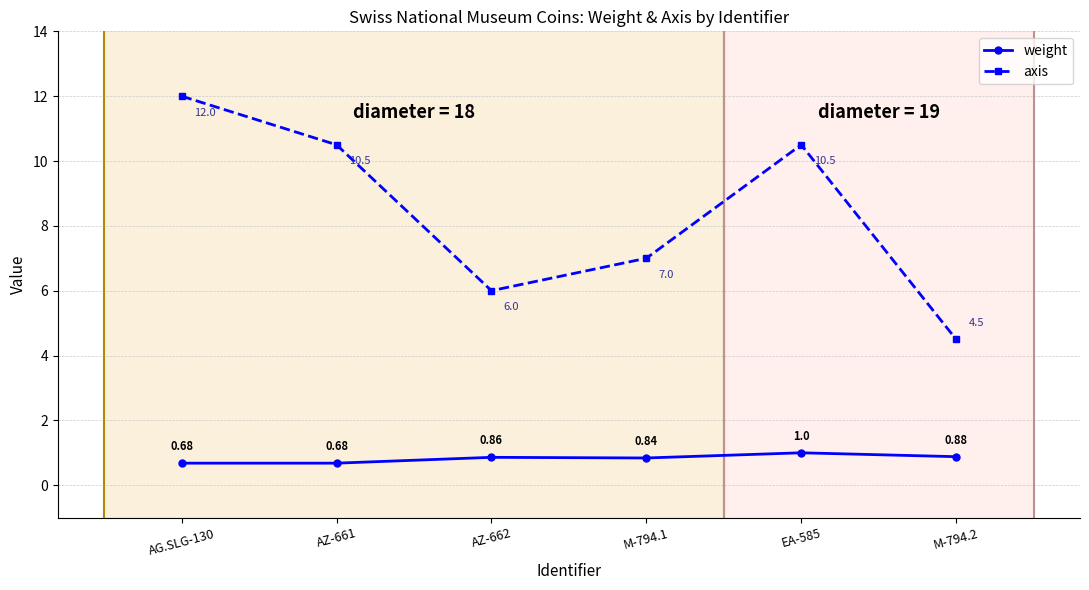

Count the weight values in the range 0 to 1.

6